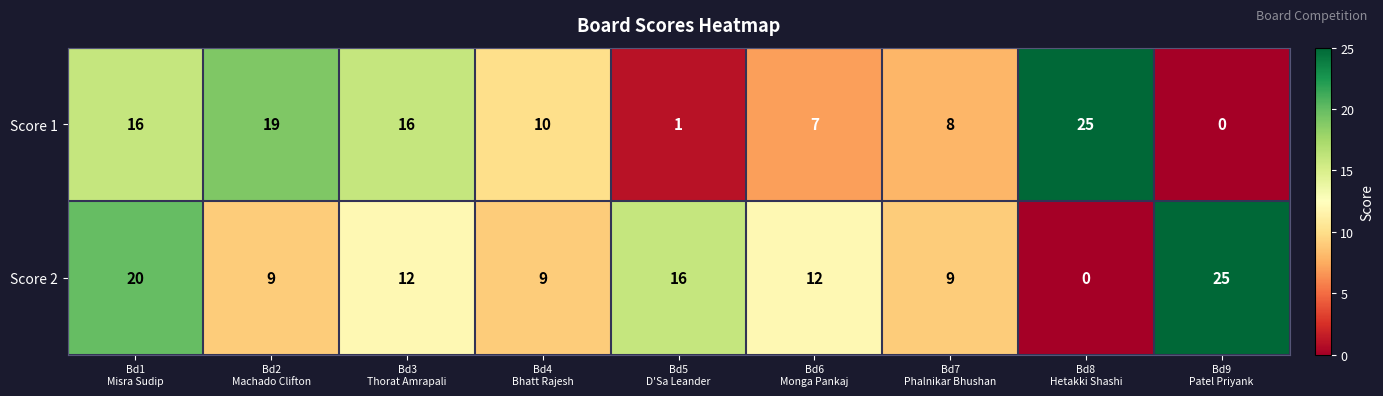

Reading left to right, list all the values displayed in this chart.

Score 1: 16	19	16	10	1	7	8	25	0
Score 2: 20	9	12	9	16	12	9	0	25